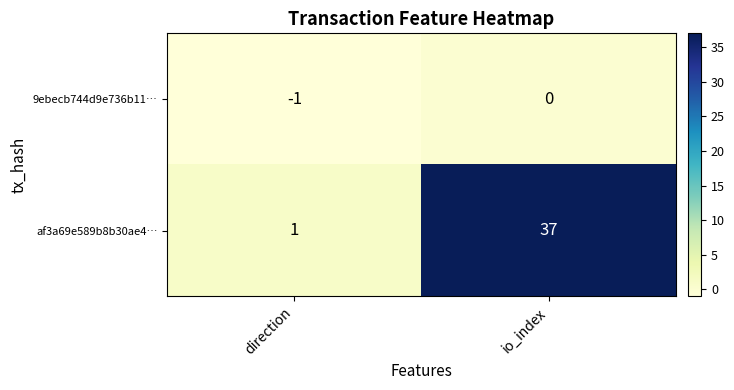

Reading left to right, transcribe all the data shown in this chart.

9ebecb744d9e736b11…: direction=-1	io_index=0
af3a69e589b8b30ae4…: direction=1	io_index=37